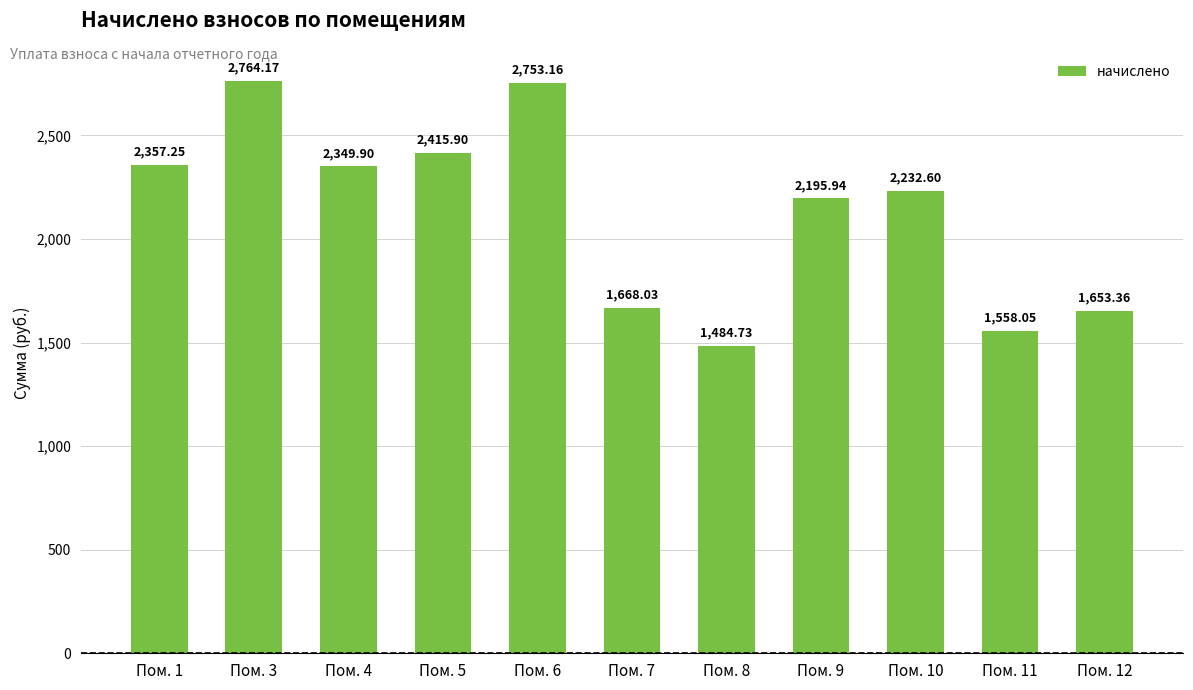

True or false: the data shows 2232.6 at Пом. 10.

True